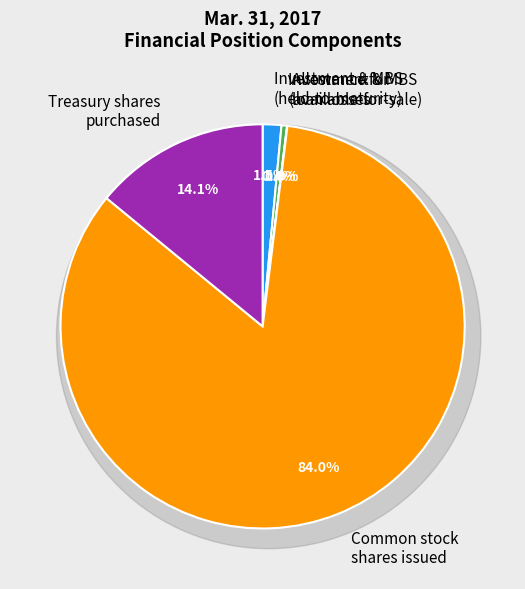

To the nearest percent, what portion does Investment and mortgage-backed securities (held-to-maturity) represent?

1%